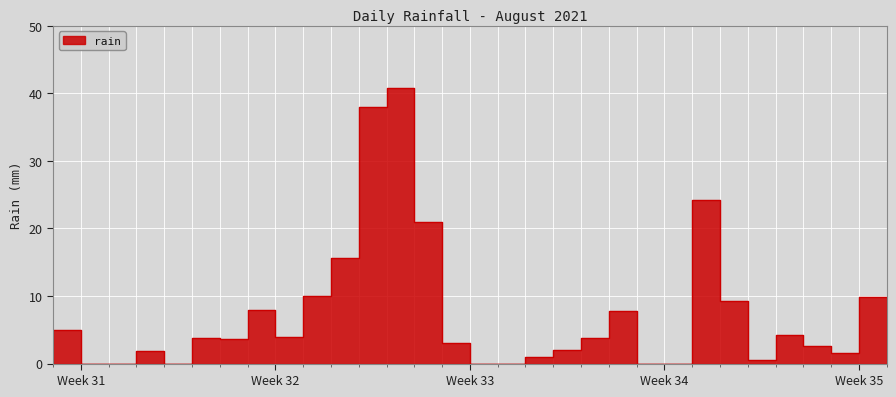

What is the maximum value shown in the chart?

40.8